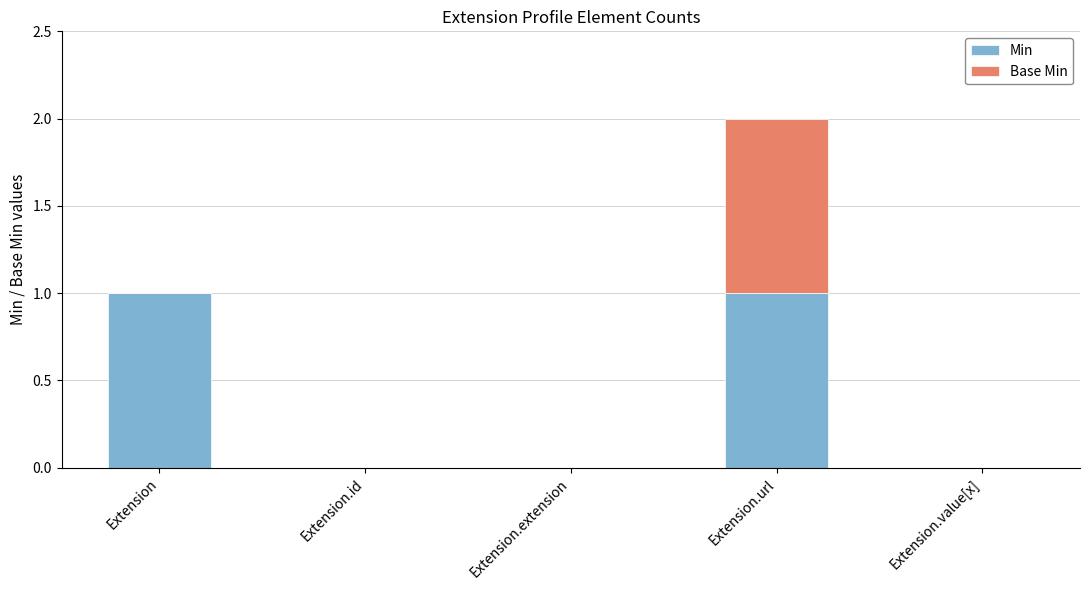

Is it true that Min equals 0 at Extension.value[x]?

True